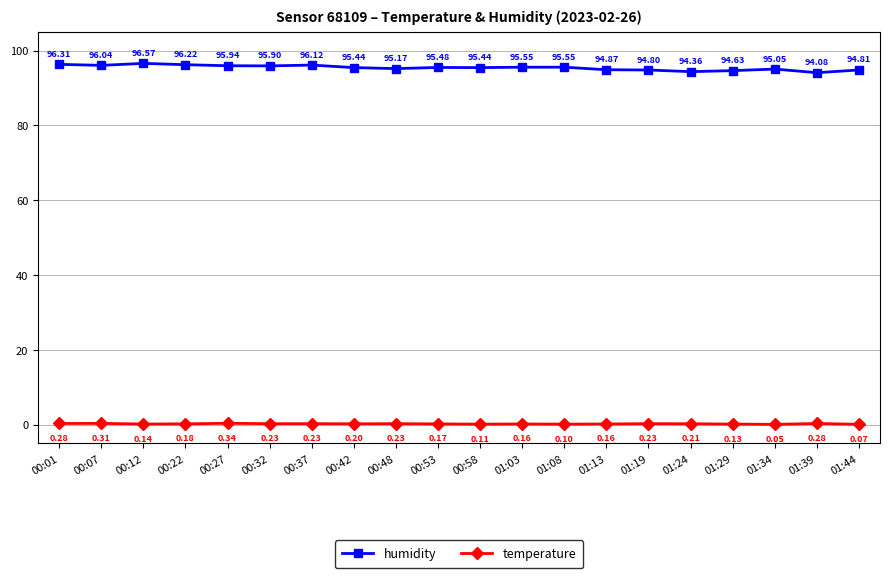

How many categories are shown in the chart?

20